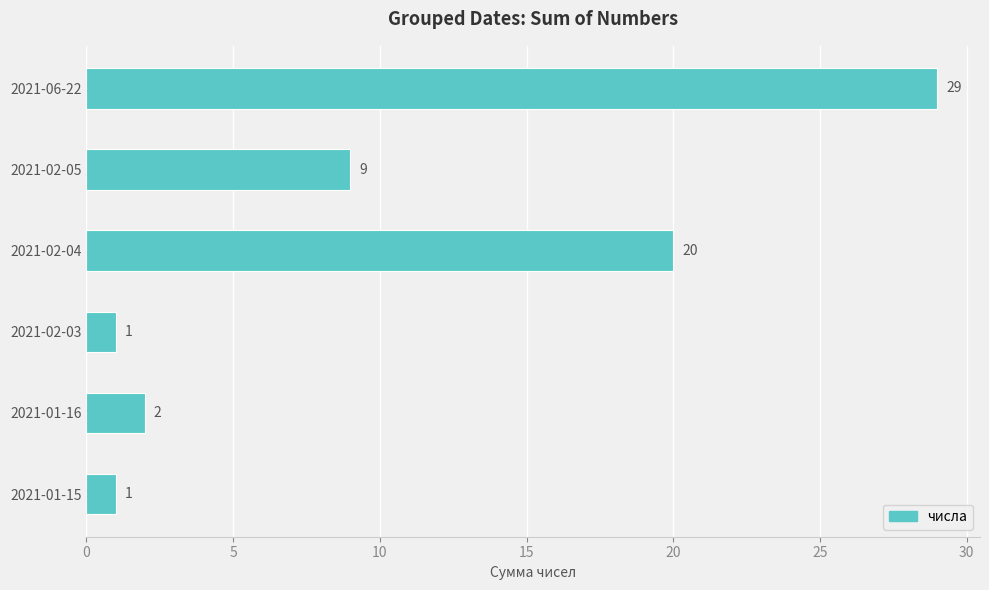

How many values are below 9?

3